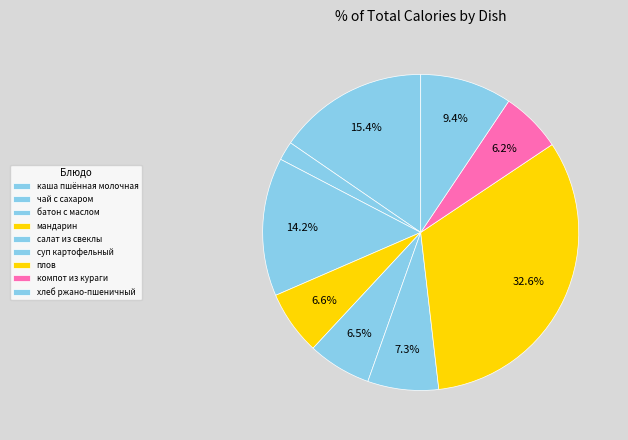

How many slices are in this pie chart?

9